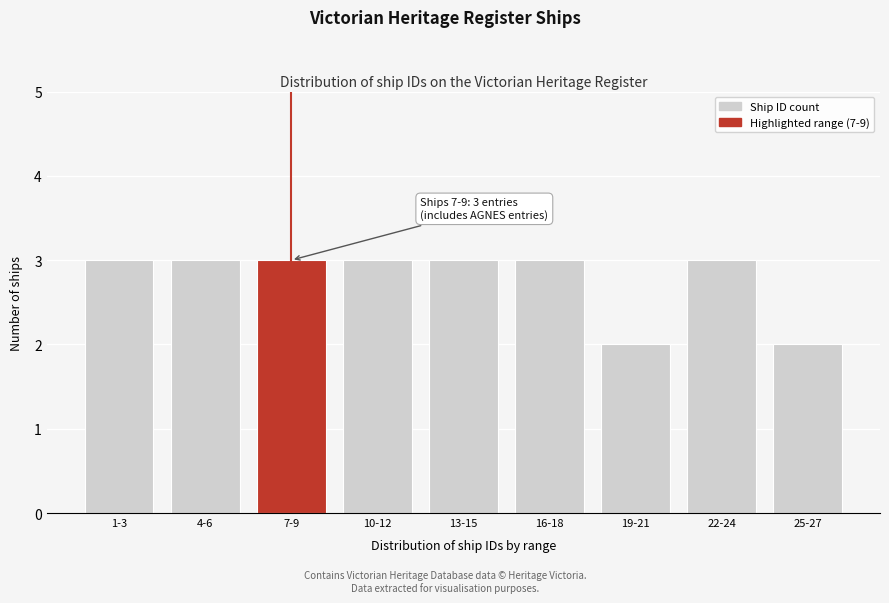

Reading left to right, transcribe all the data shown in this chart.

1-3=3	4-6=3	7-9=3	10-12=3	13-15=3	16-18=3	19-21=2	22-24=3	25-27=2